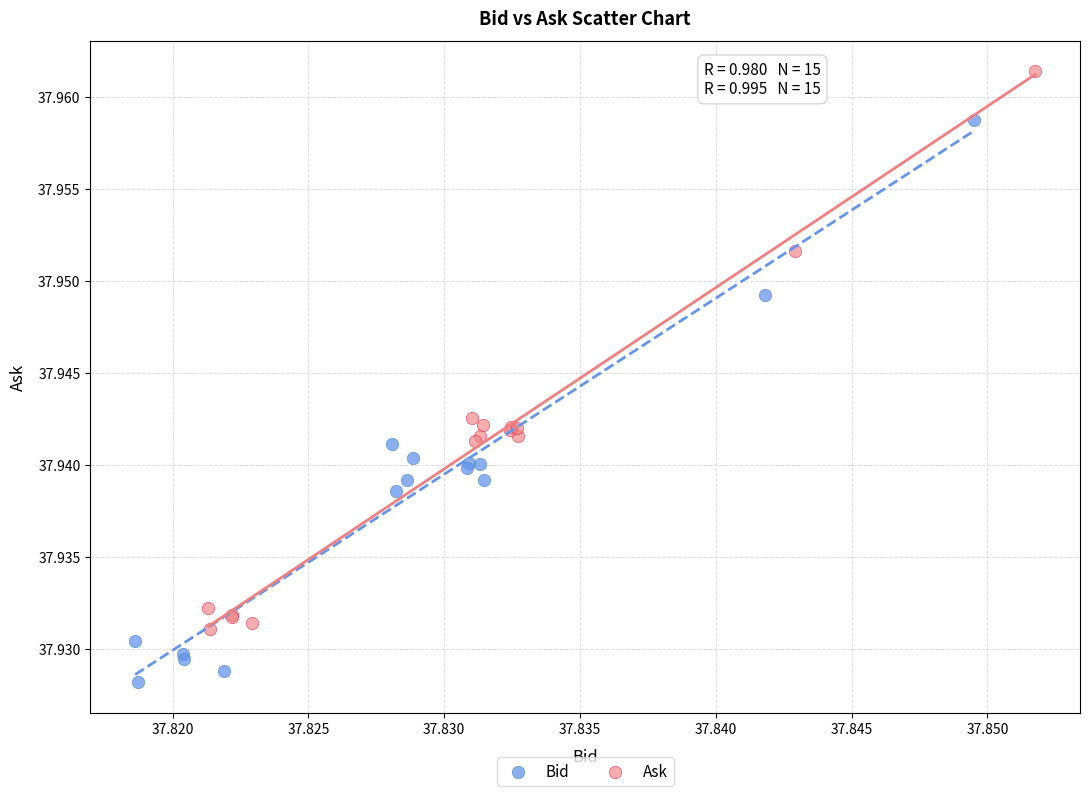

Which series contains the lowest Y value?

Bid